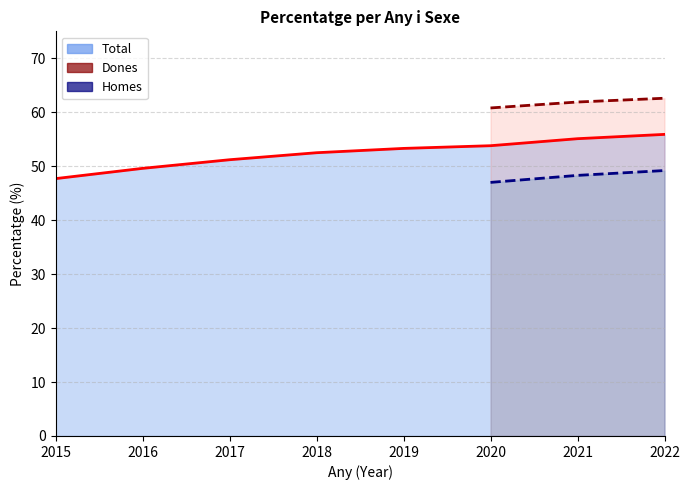

The Dones series shows 91.5 at 2022. True or false?

False